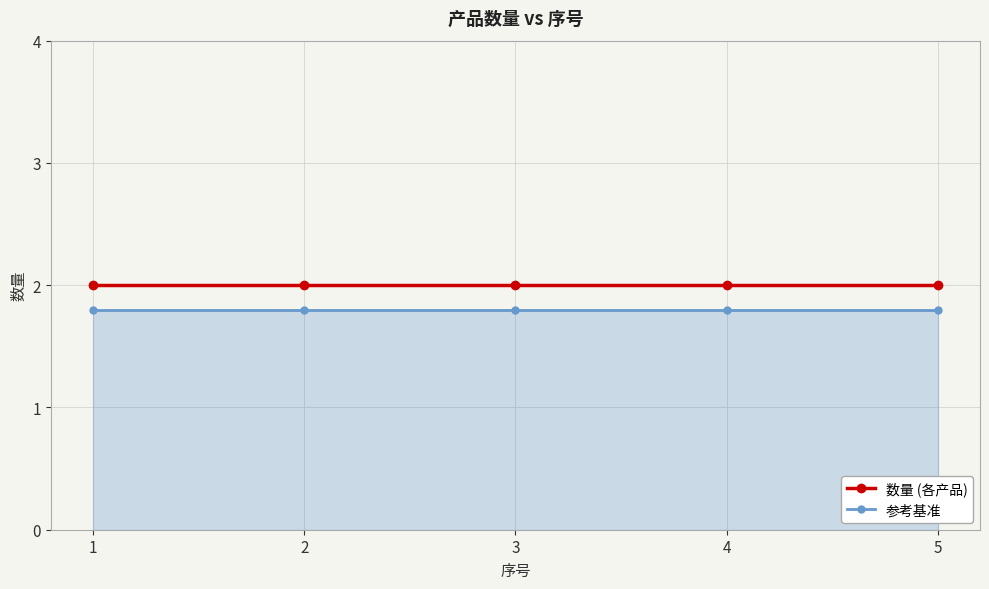

Reading left to right, transcribe all the data shown in this chart.

数量 (各产品): 1=2.0	2=2.0	3=2.0	4=2.0	5=2.0
参考基准: 1=1.8	2=1.8	3=1.8	4=1.8	5=1.8